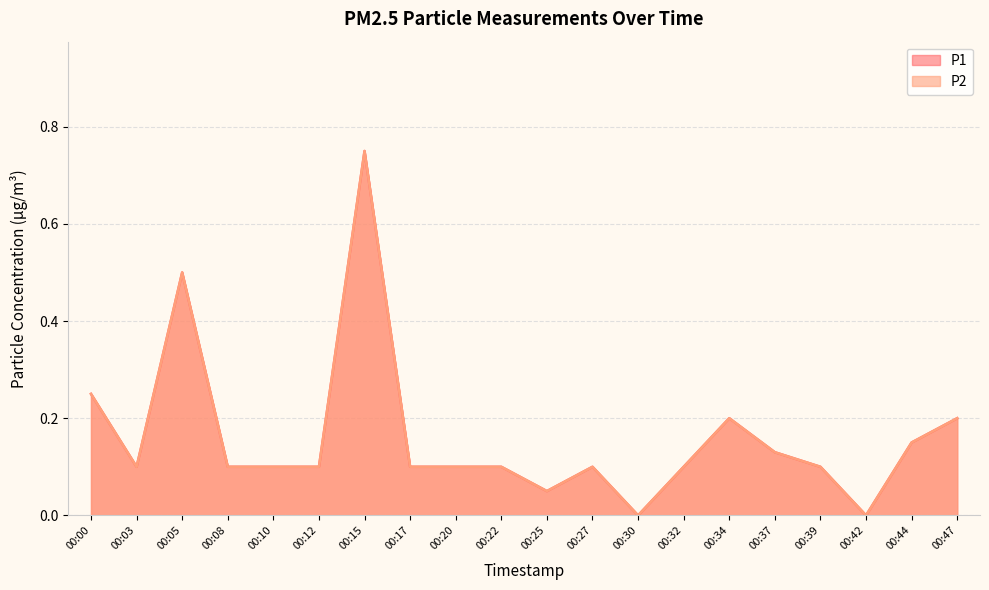

Reading right to left, extract all data points from this chart.

P1: 00:47=0.2	00:44=0.1	00:42=0.0	00:39=0.1	00:37=0.1	00:34=0.2	00:32=0.1	00:30=0.0	00:27=0.1	00:25=0.1	00:22=0.1	00:20=0.1	00:17=0.1	00:15=0.8	00:12=0.1	00:10=0.1	00:08=0.1	00:05=0.5	00:03=0.1	00:00=0.2
P2: 00:47=0.2	00:44=0.1	00:42=0.0	00:39=0.1	00:37=0.1	00:34=0.2	00:32=0.1	00:30=0.0	00:27=0.1	00:25=0.1	00:22=0.1	00:20=0.1	00:17=0.1	00:15=0.8	00:12=0.1	00:10=0.1	00:08=0.1	00:05=0.5	00:03=0.1	00:00=0.2